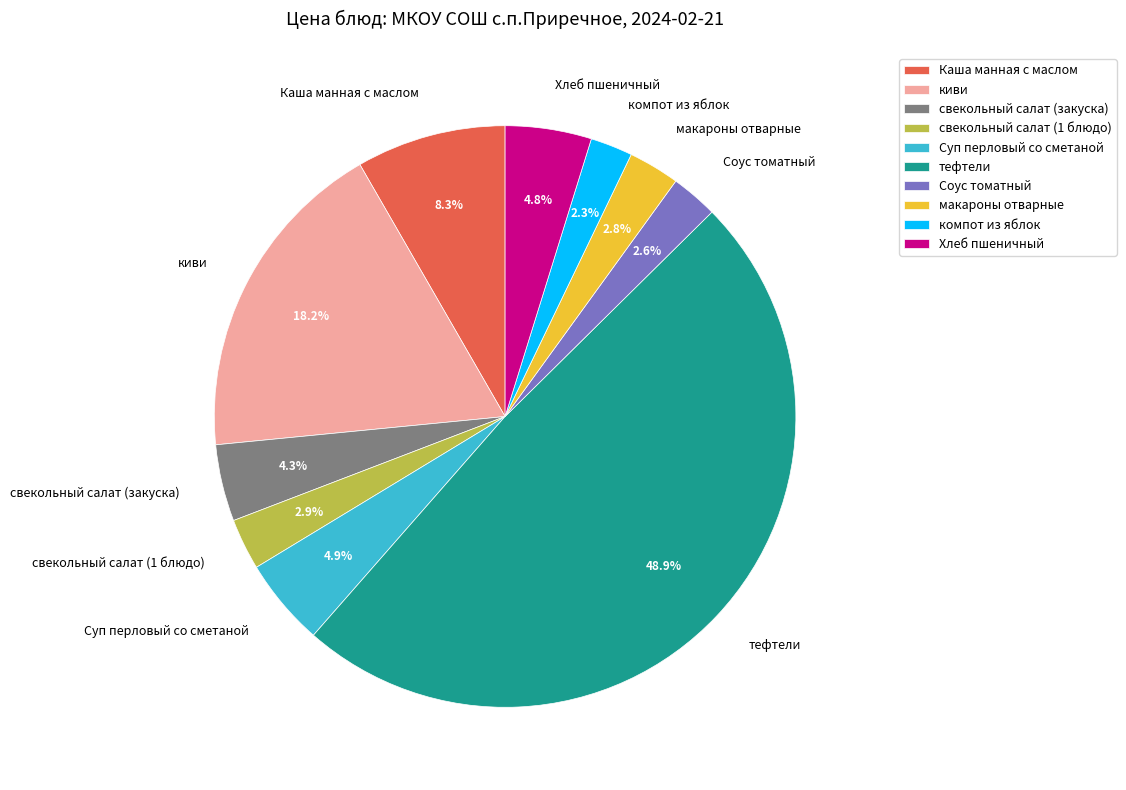

Which slice is the largest?

тефтели